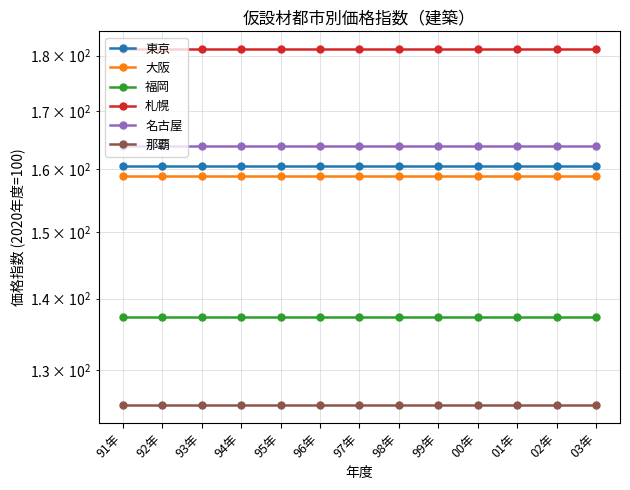

What is the maximum value shown in the chart?

181.2